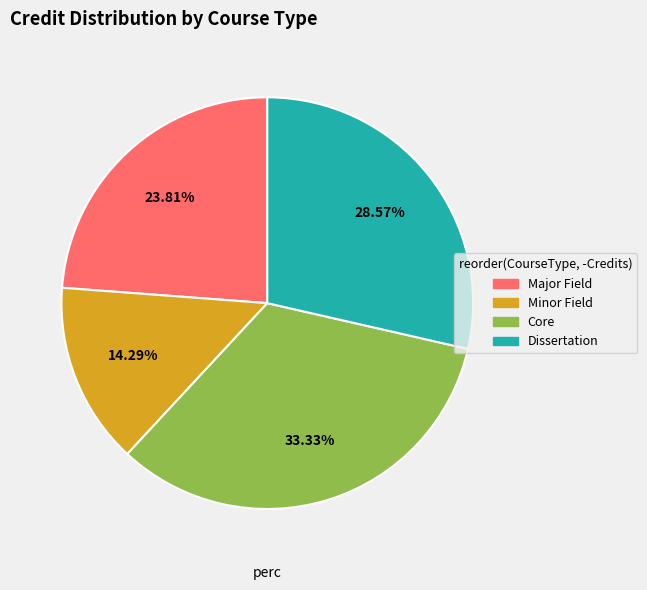

Is it true that Core is 47% of the pie?

False